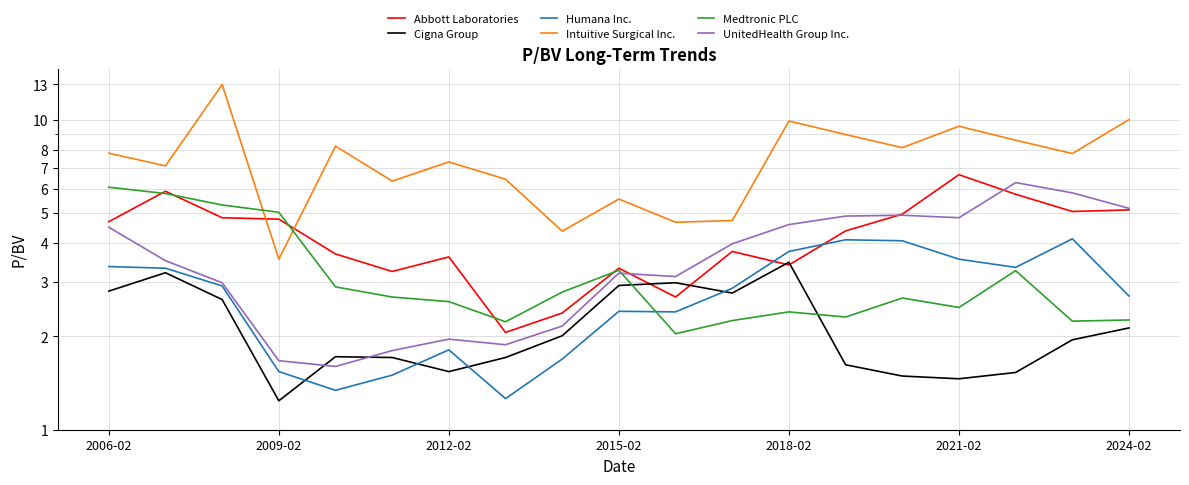

What is the sum of the Abbott Laboratories values at 8 and 16?

8.1